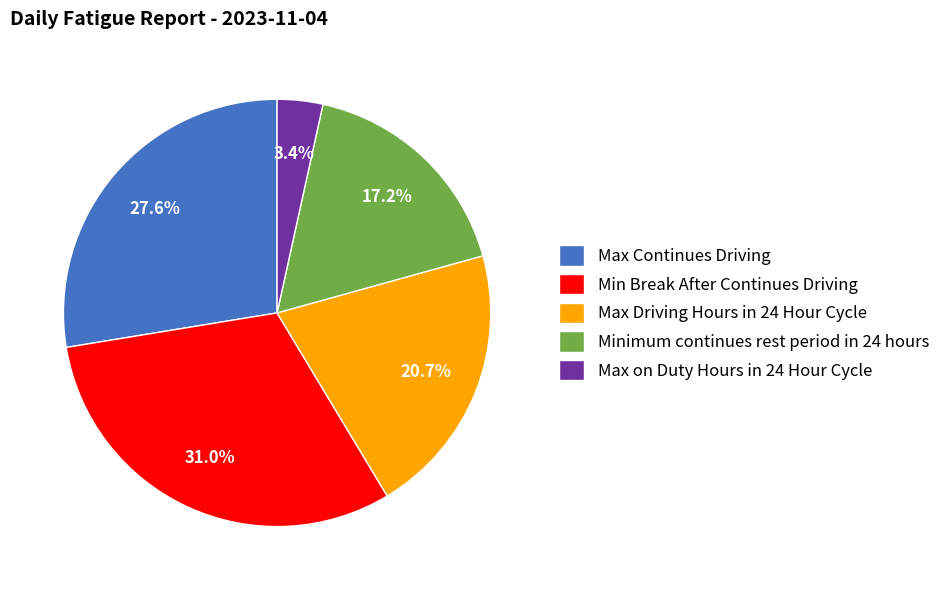

Between Max on Duty Hours in 24 Hour Cycle and Minimum continues rest period in 24 hours, which is larger?

Minimum continues rest period in 24 hours